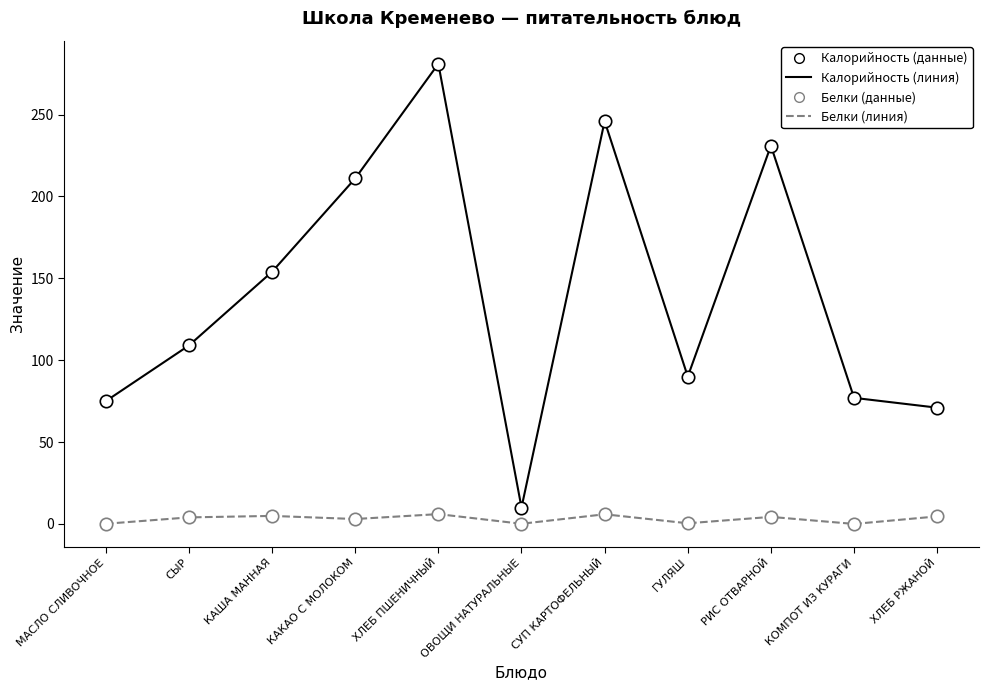

At which category is the sum across all series the highest?

ХЛЕБ ПШЕНИЧНЫЙ